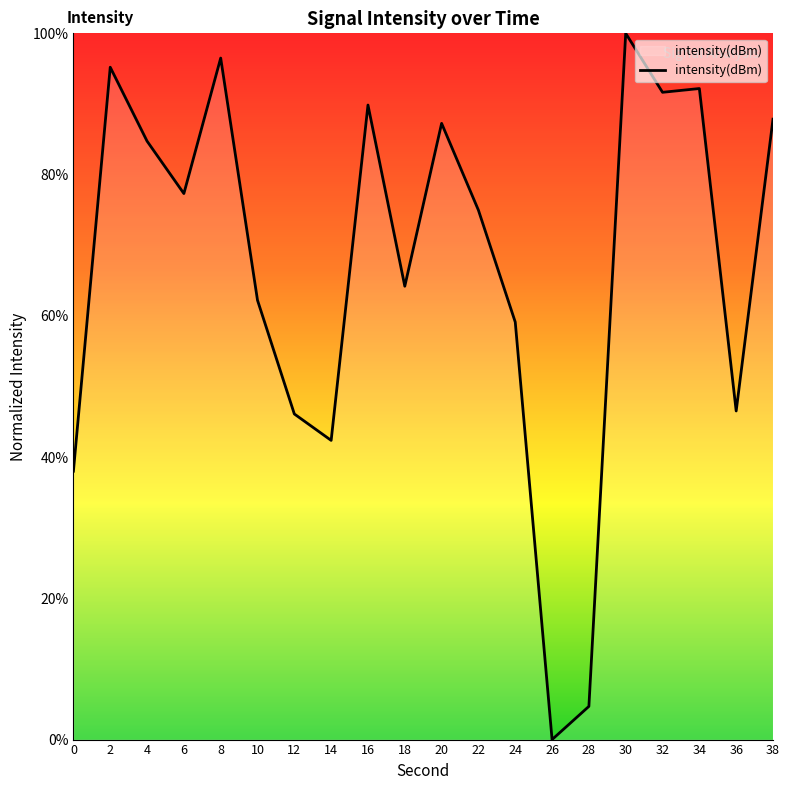

Which has a higher value, 28 or 38?

38